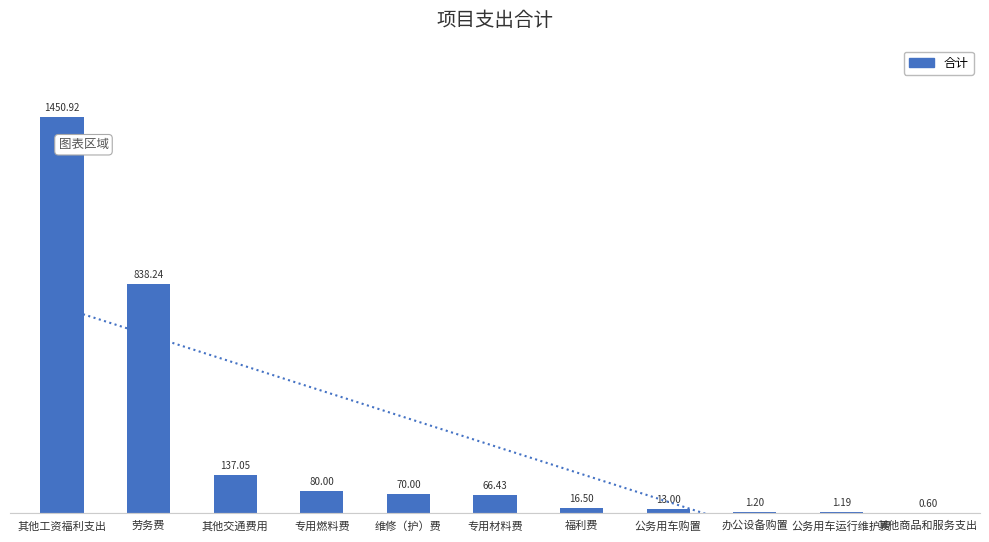

Where does the data first go above 66?

其他工资福利支出